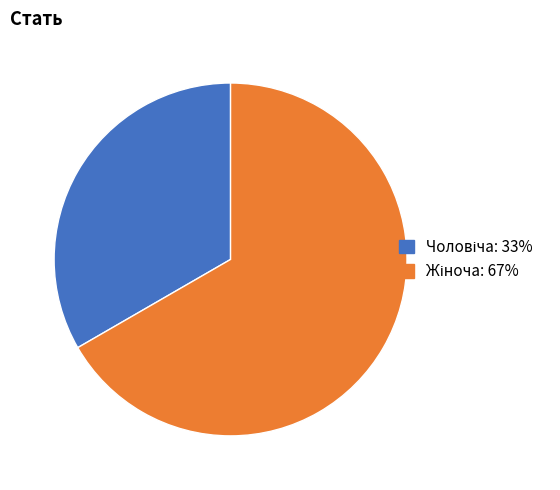

Is there a majority slice in this chart?

Yes